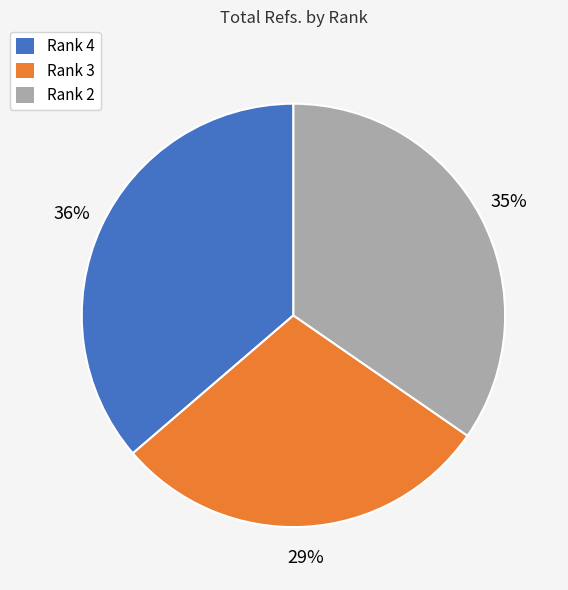

Is there a majority slice in this chart?

No